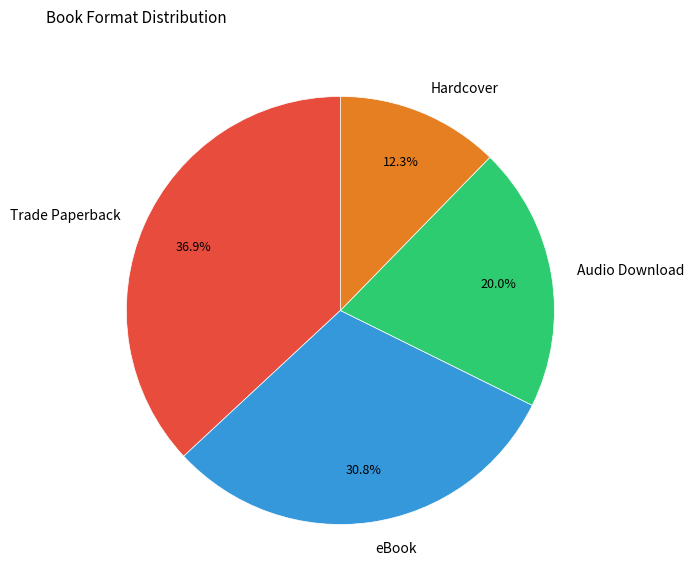

What percentage is the eBook slice, to the nearest percent?

31%